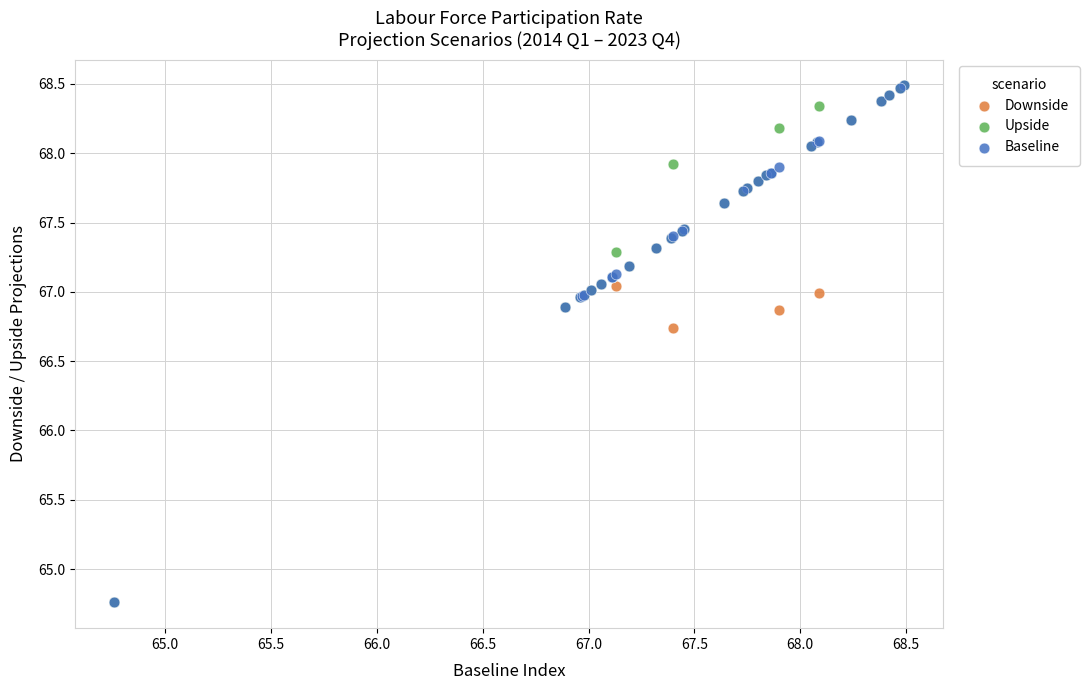

In the Baseline series, what Y value is closest to 66?

66.9